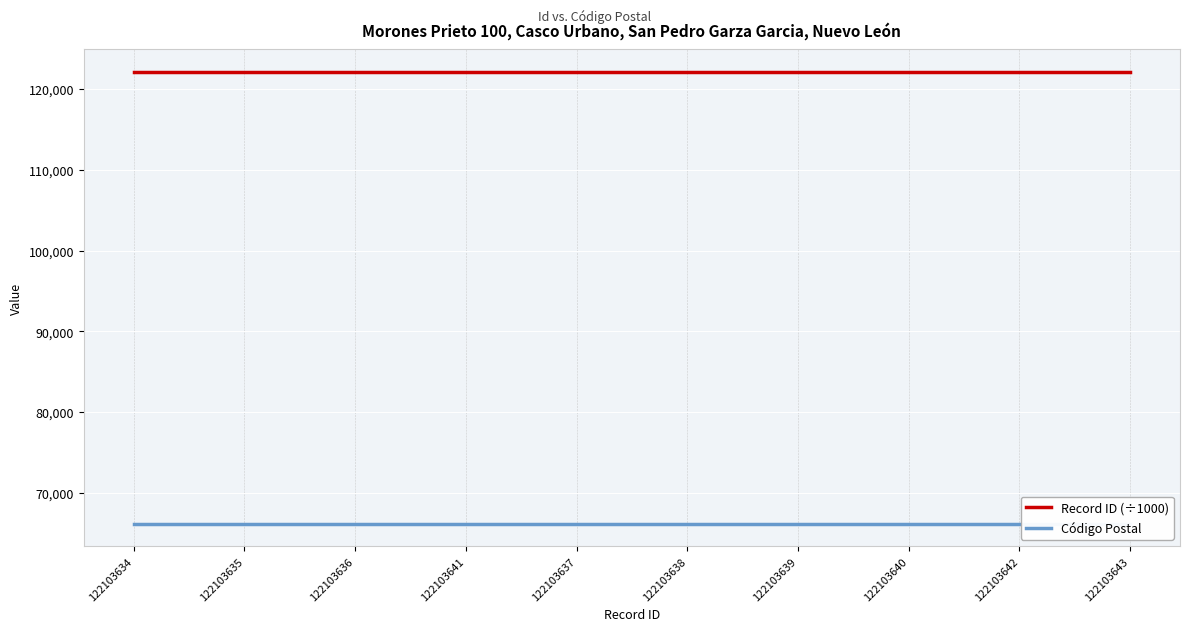

What is the sum of the Código Postal values at 122103638 and 122103643?

132400.0